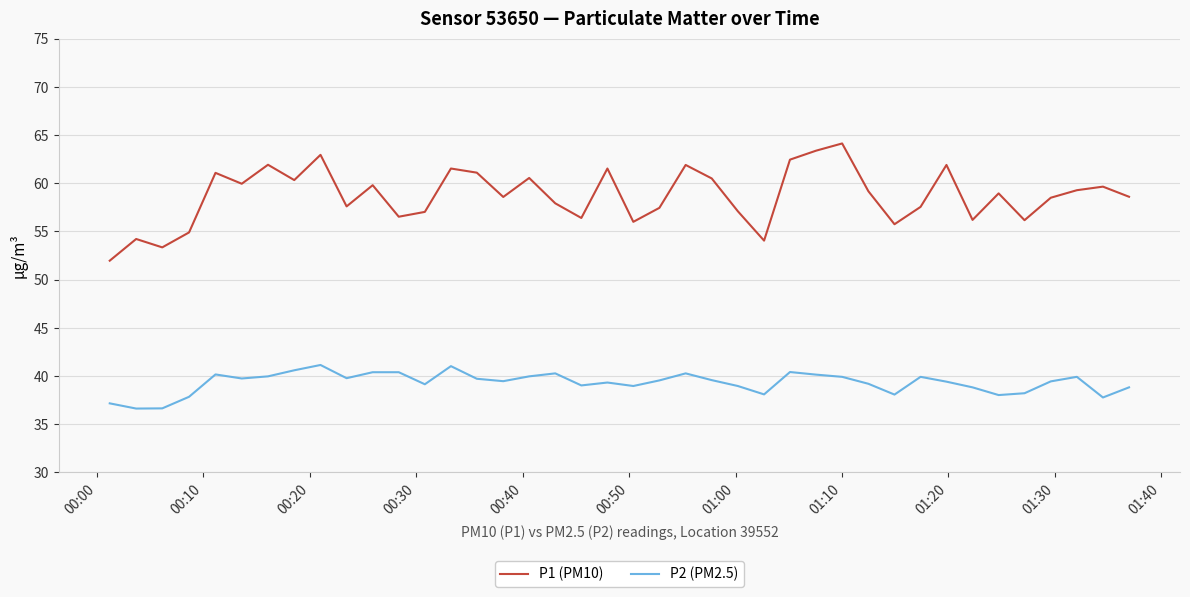

Which series has the widest spread of values?

P1 (PM10)